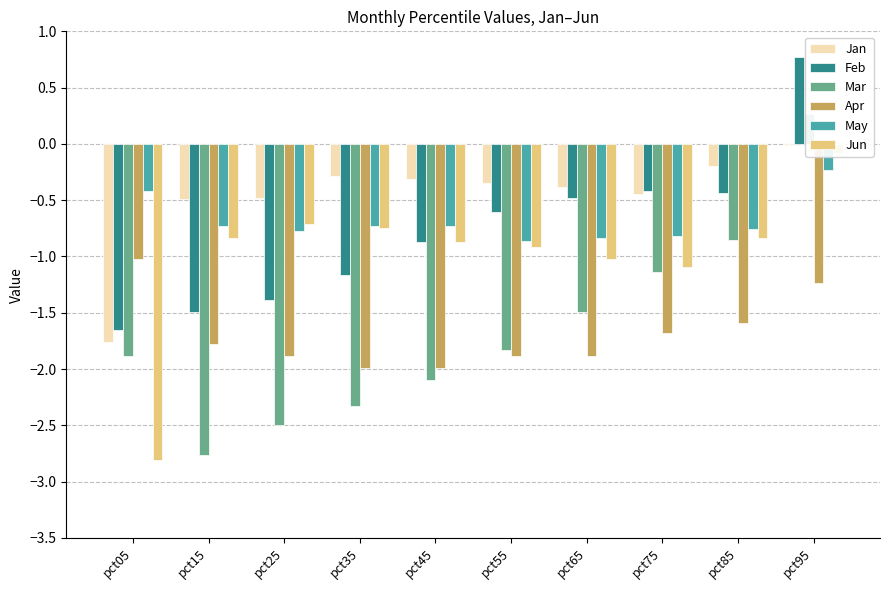

What is the difference between the Feb values at pct65 and pct35?

0.7